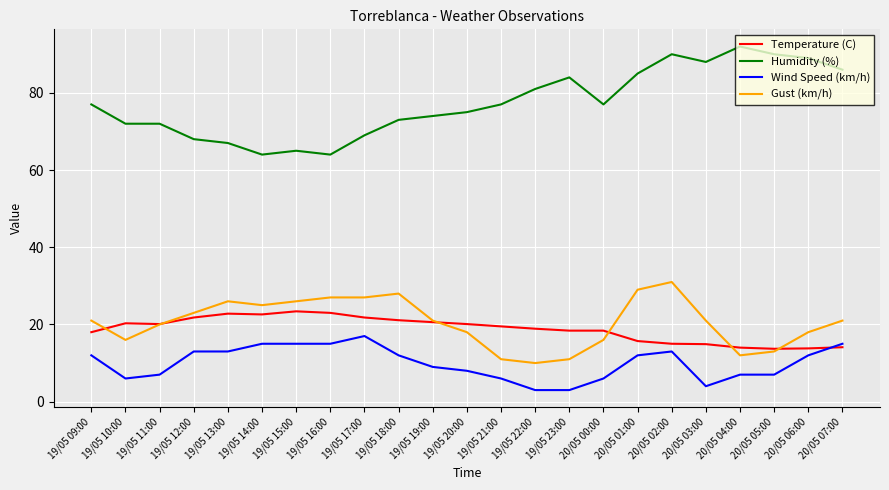

What is the sum of all Temperature (C) values?

432.0